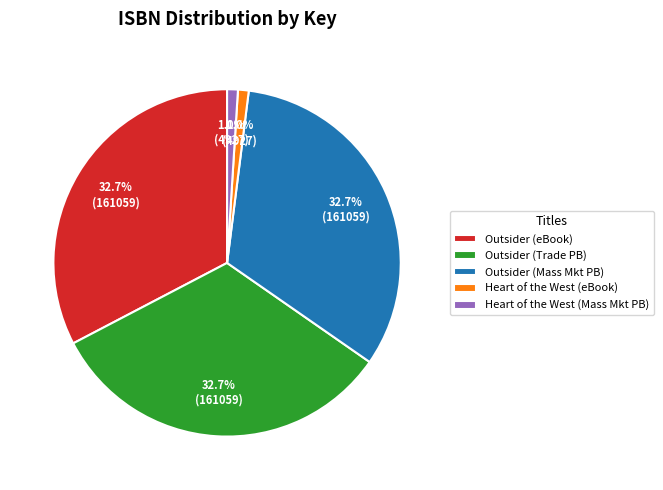

Is there any slice that represents more than half of the pie?

No